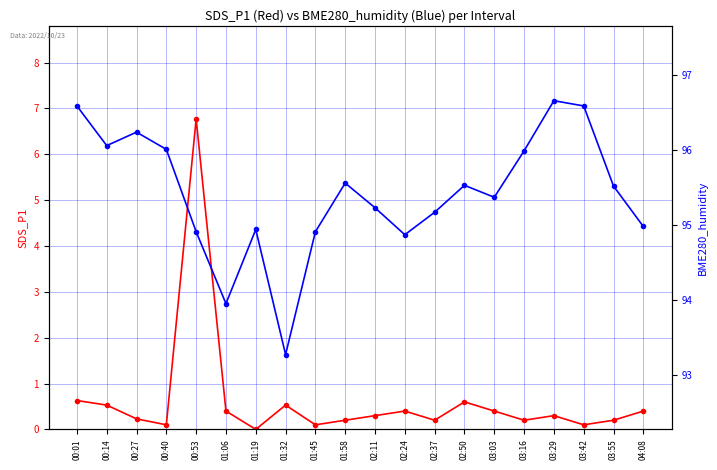

What is the average value of the BME280_humidity series?

95.4